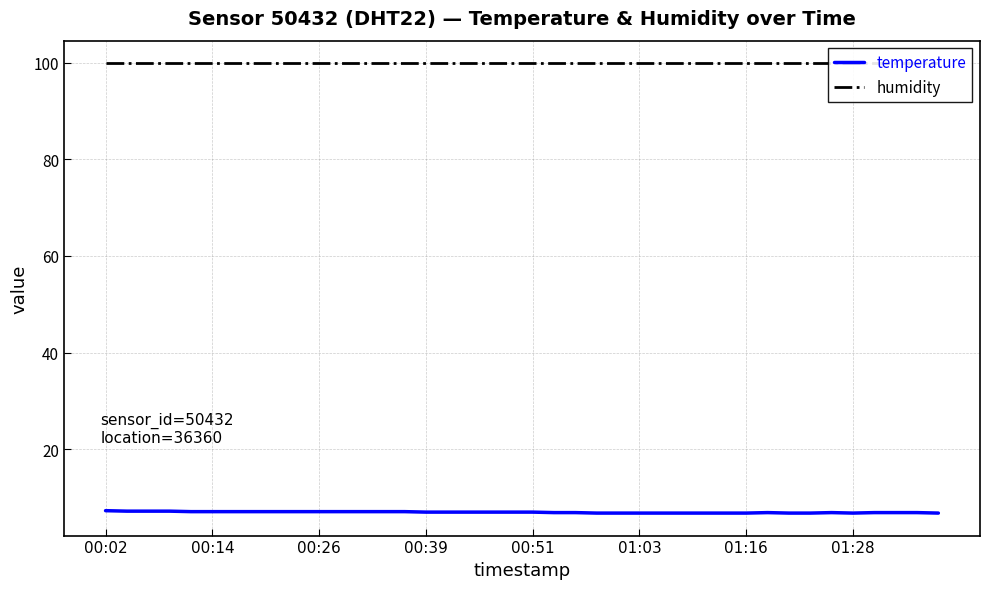

At which category is the sum across all series the highest?

00:02